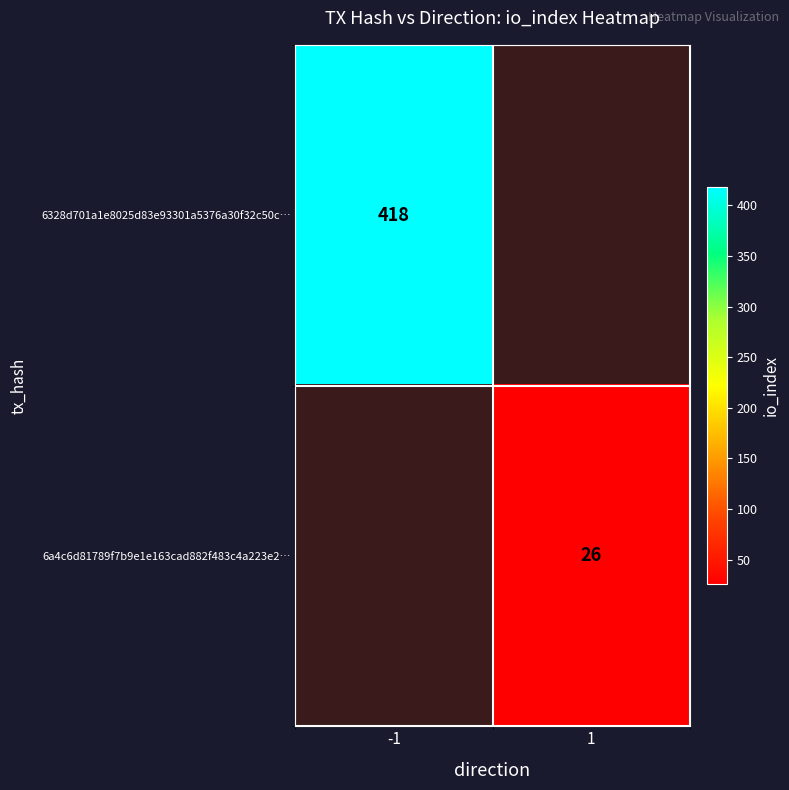

The value of 6a4c6d81789f7b9e1e163cad882f483c4a223e2… at 1 is 26. True or false?

True